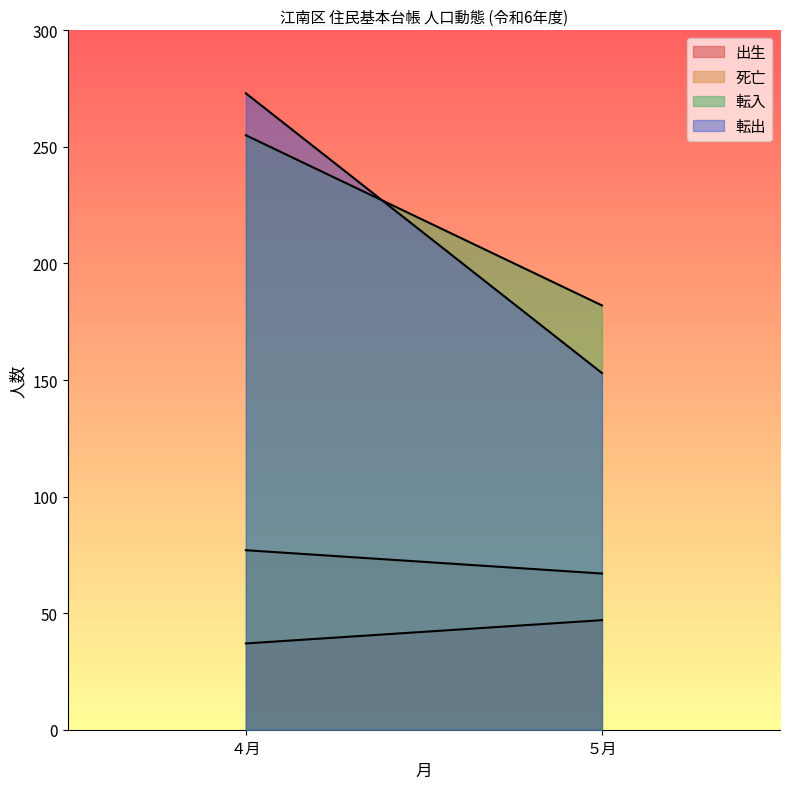

The 死亡 series shows 77 at ４月. True or false?

True